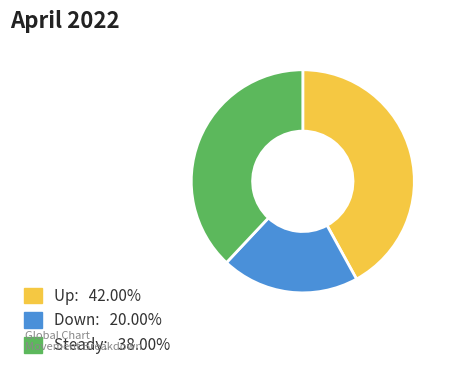

Is there a majority slice in this chart?

No